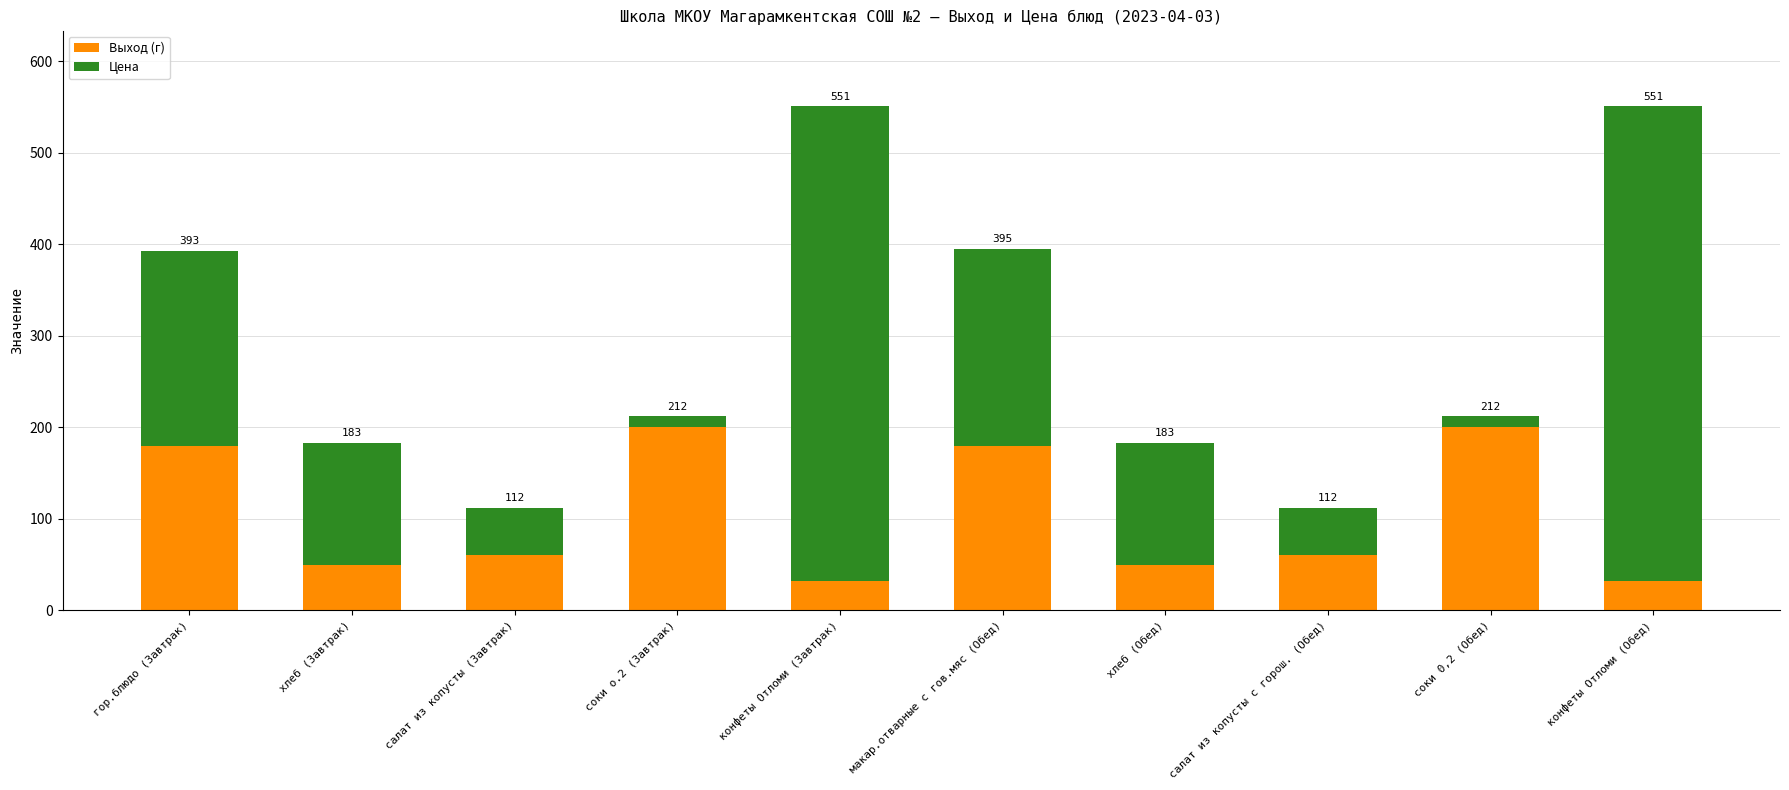

How many bars are there in total?

10